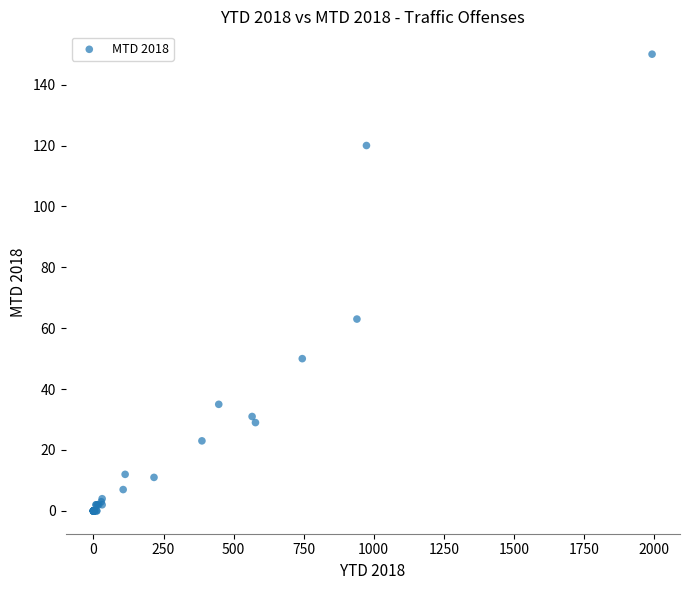

What Y value in the scatter plot is closest to 75?

63